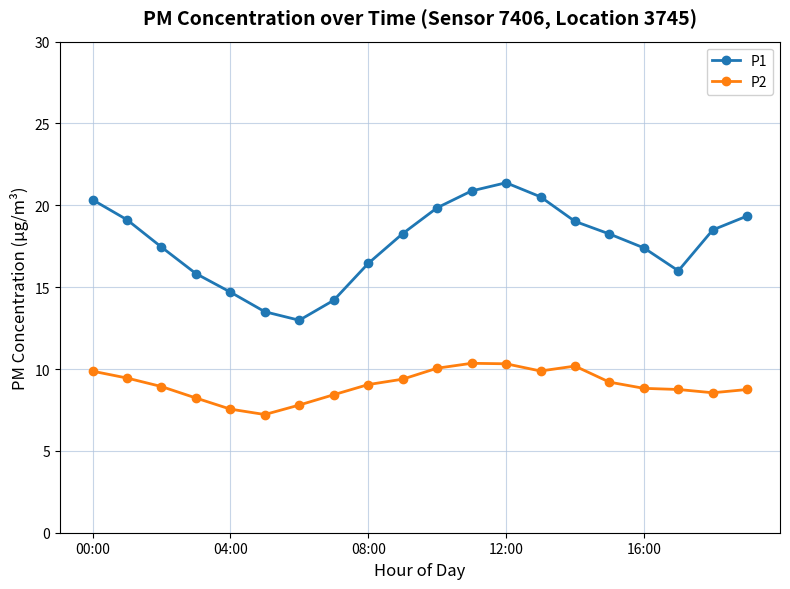

True or false: P2 has more than 1 interior local peaks.

True